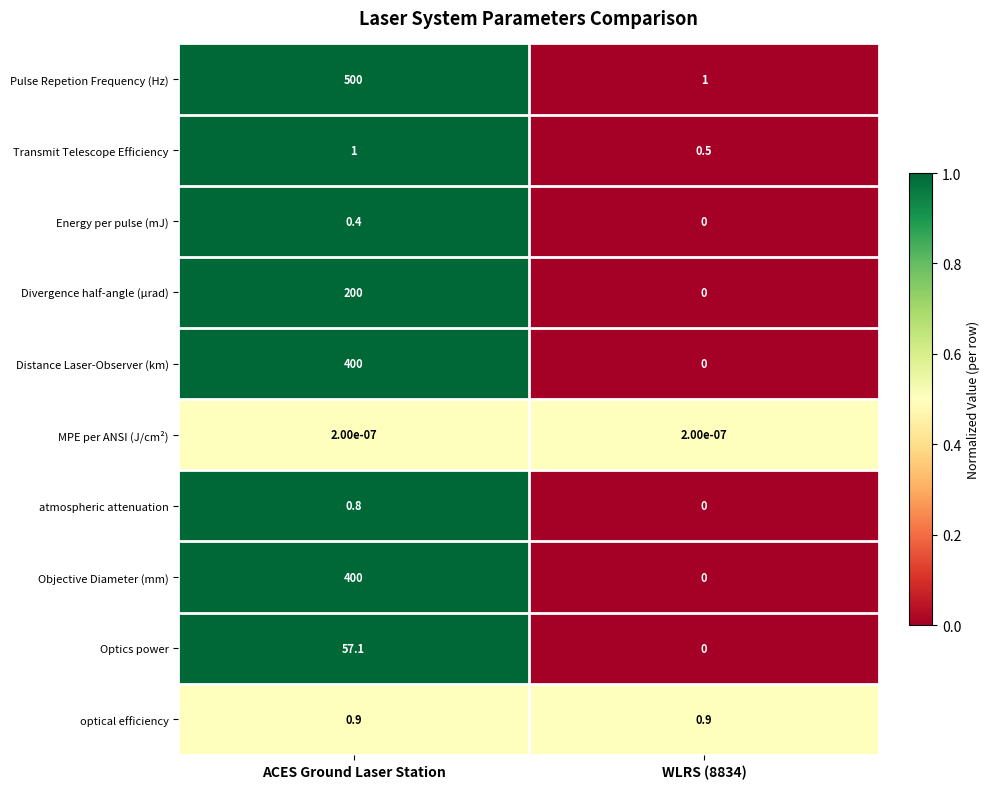

At how many categories does at least one series exceed 0?

2